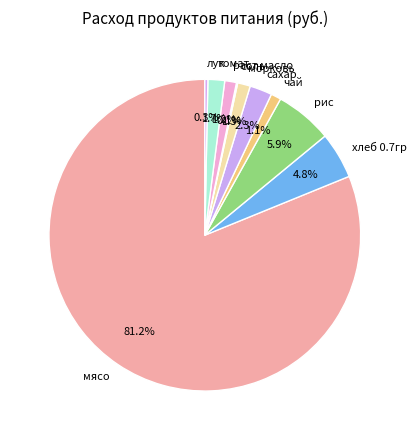

Which category accounts for the majority?

мясо